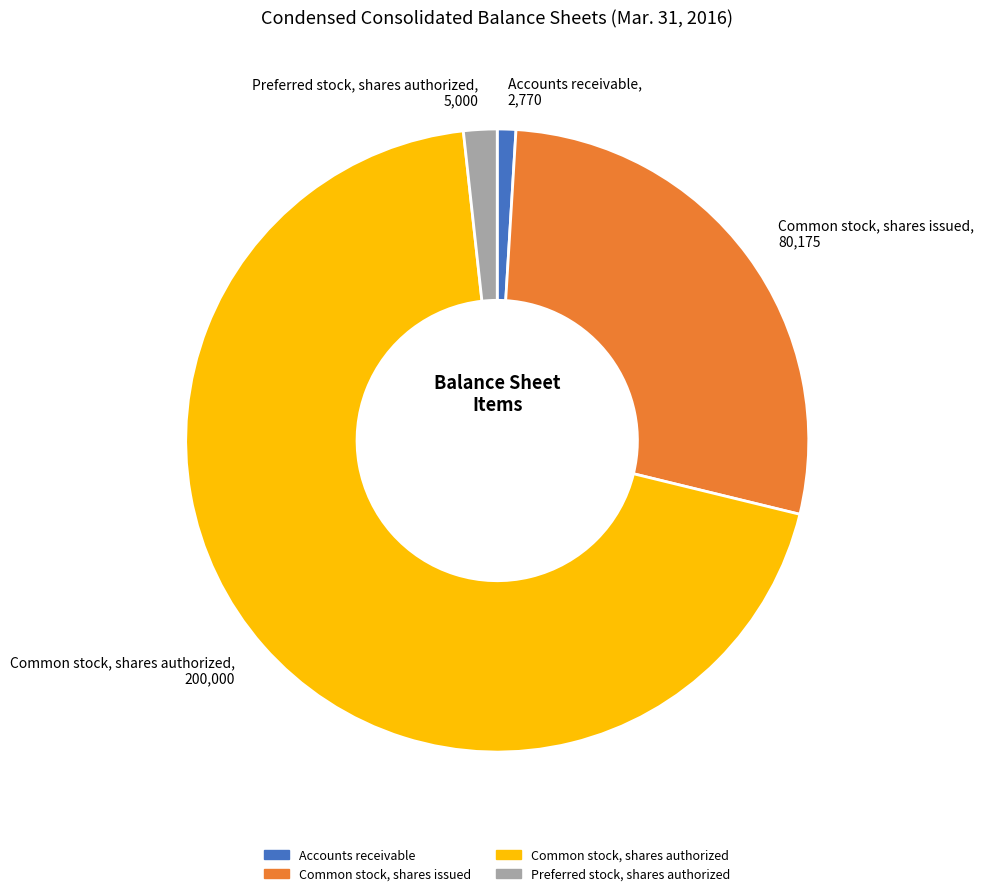

Which category accounts for the majority?

Common stock, shares authorized